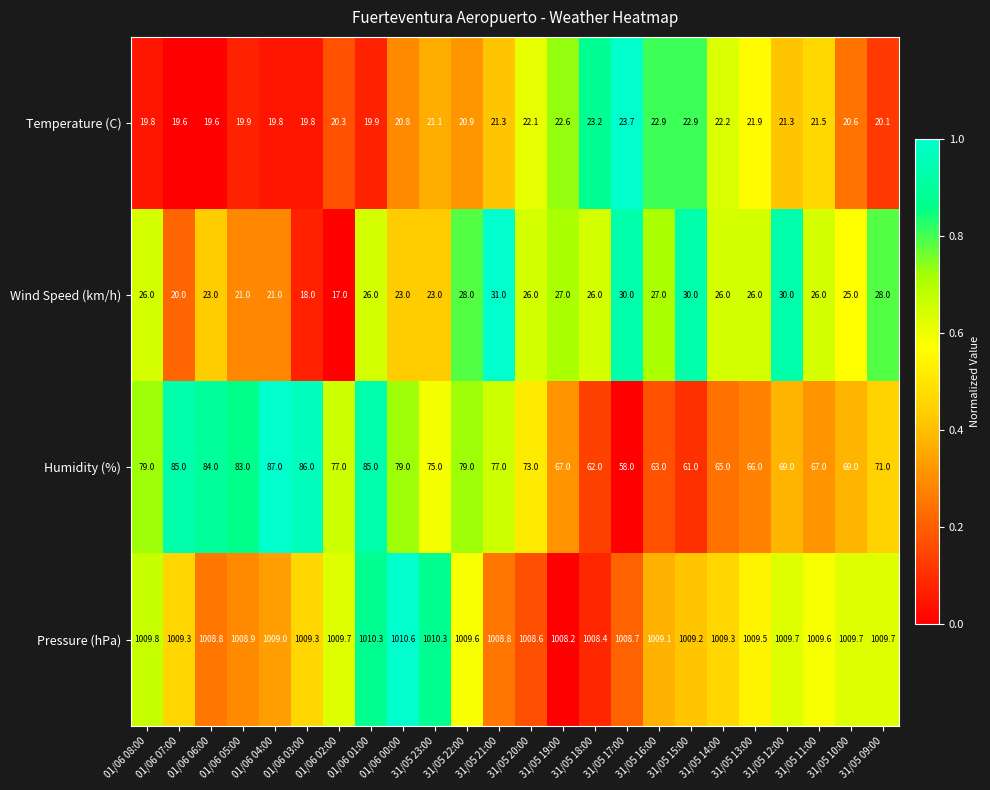

At which category is the sum across all series the highest?

01/06 01:00